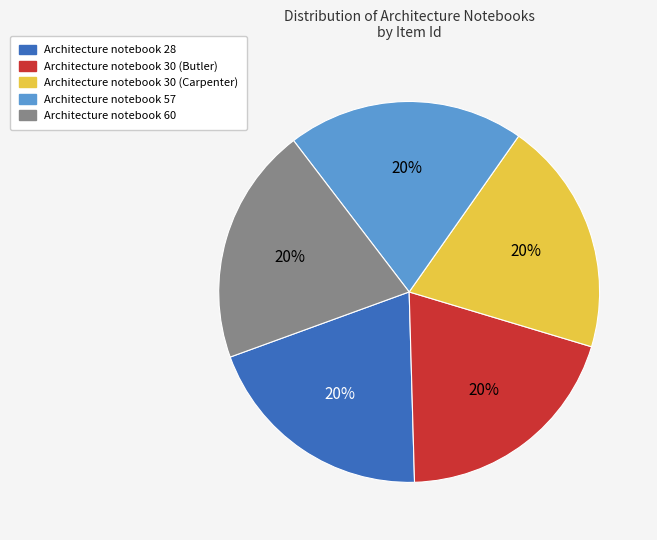

Is Architecture notebook 60 the majority of the pie?

No